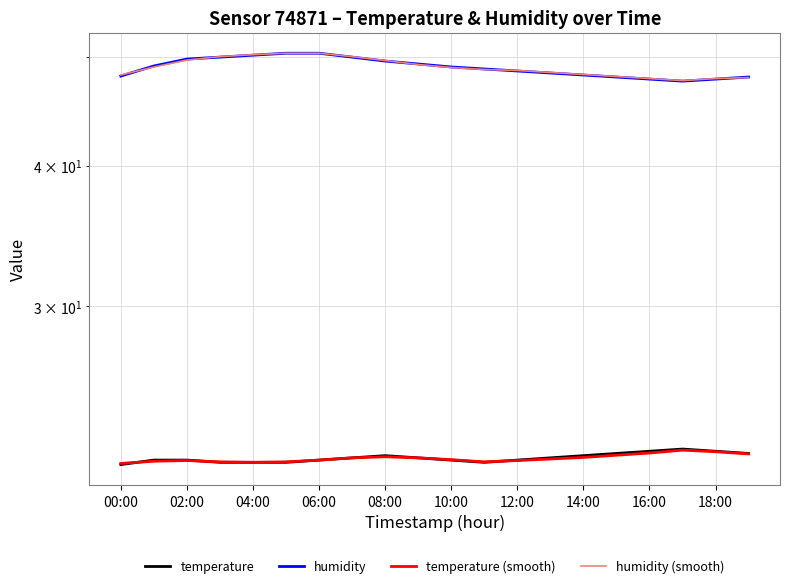

What is the value of the temperature point at the 16th from the left?

22.2